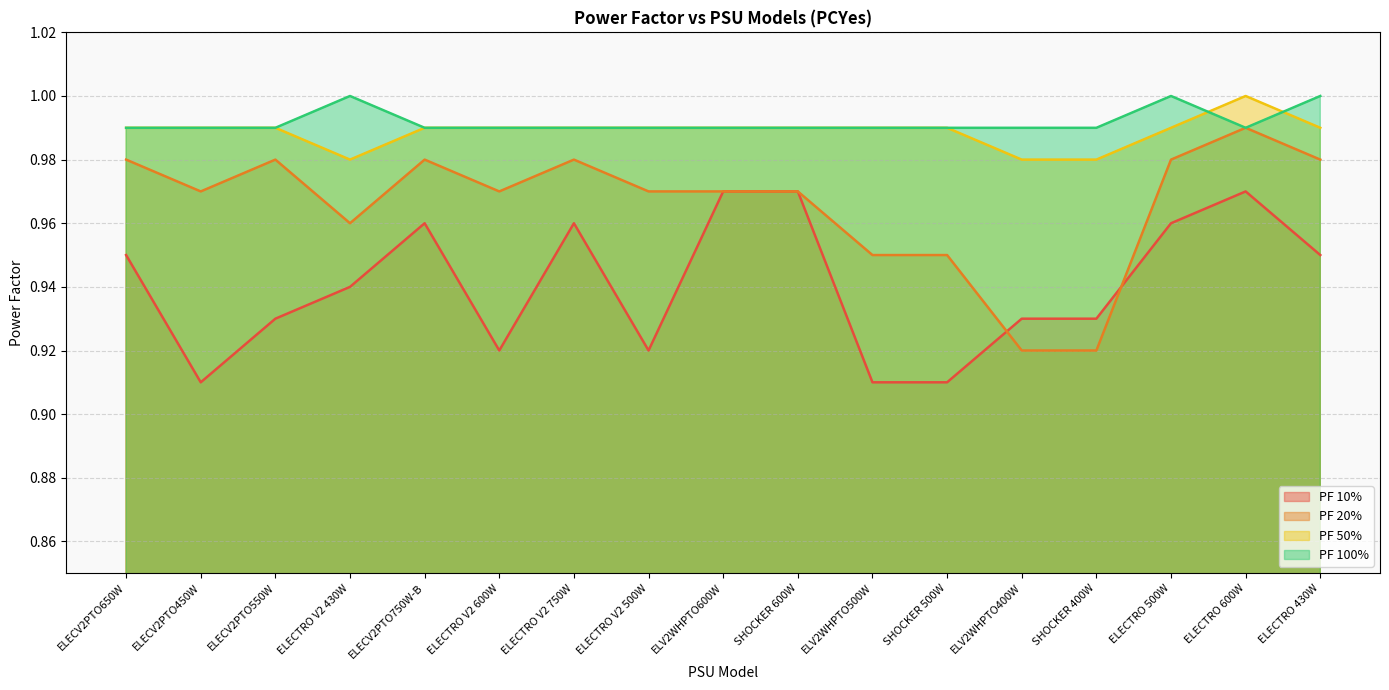

Where is the first local maximum for PF 20%?

ELECV2PTO550W